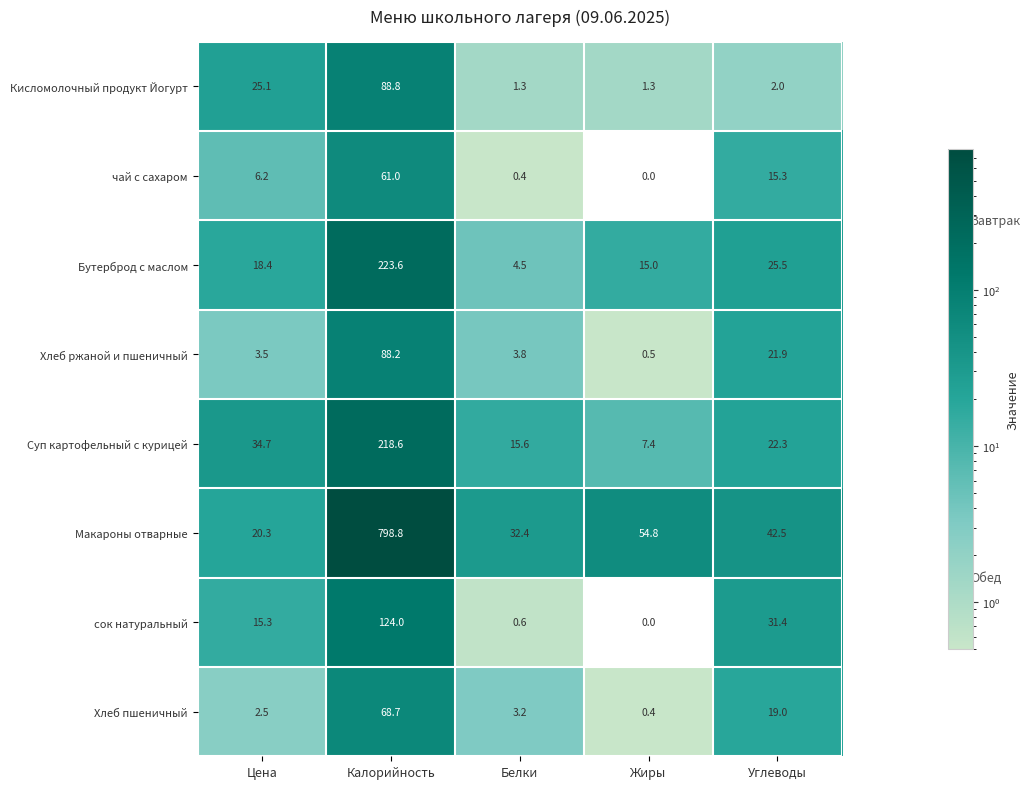

At which category is the sum across all series the highest?

Калорийность